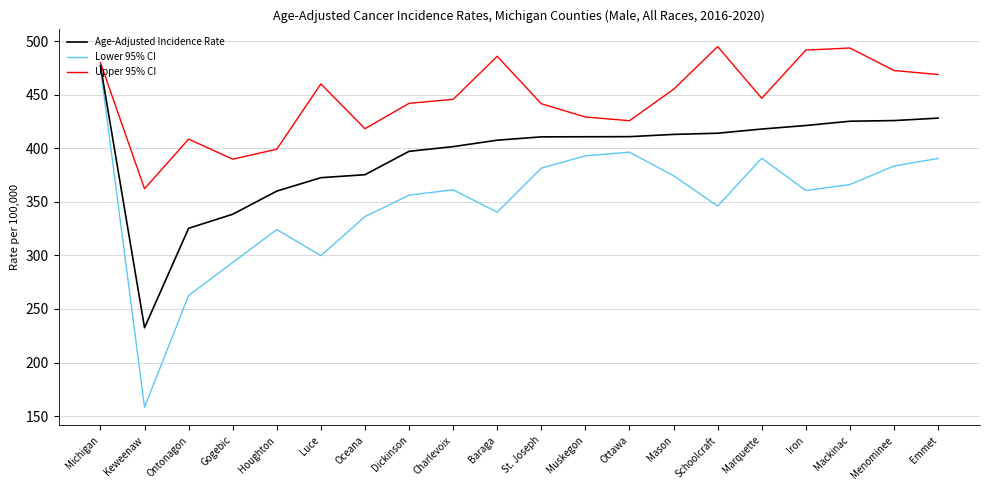

Count the number of categories in the chart.

20